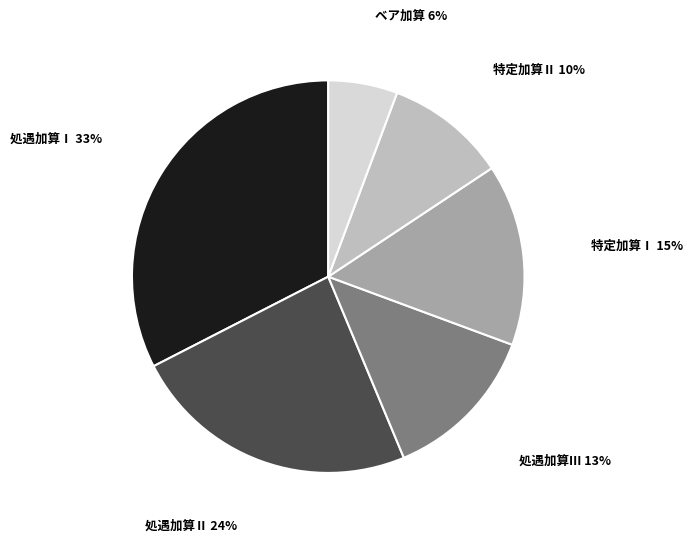

Is there any slice that represents more than half of the pie?

No